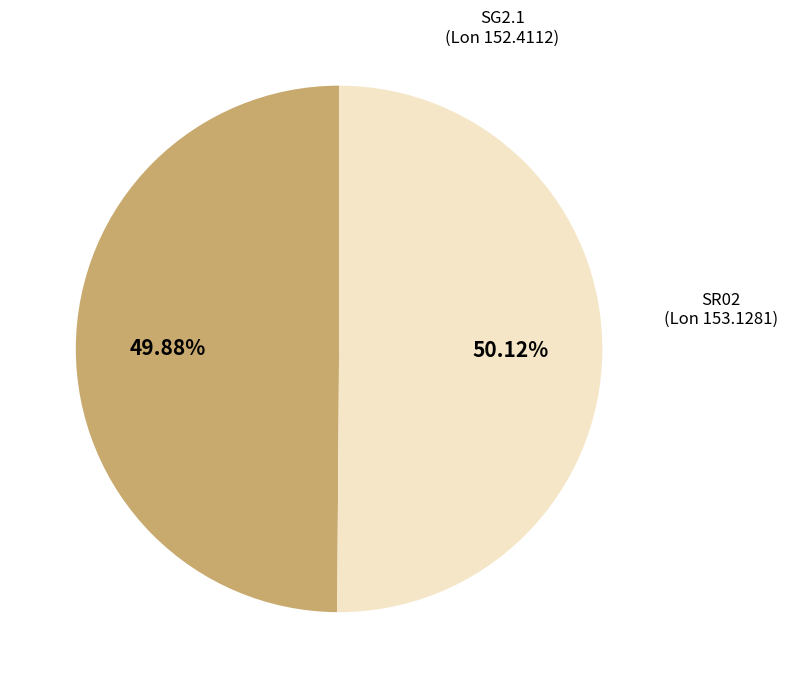

Is there any slice that represents more than half of the pie?

Yes